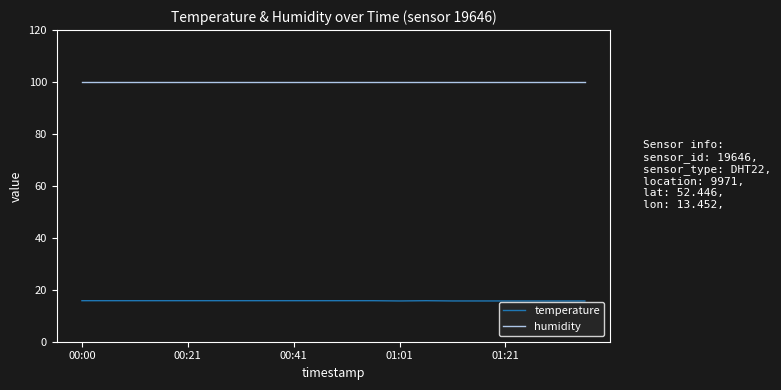

What is the average value of the temperature series?

15.8